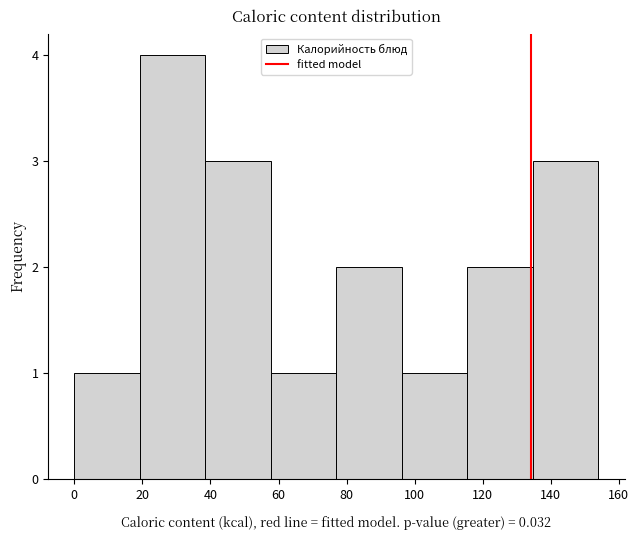

Reading left to right, transcribe this chart: for each bar, give the range it covers on the x-axis and its height. Neither the bar edges nor the heights are printed on the chart, so give them approximately, as read against the axes.

0 to 20: 1
20 to 38: 4
38 to 58: 3
58 to 78: 1
78 to 96: 2
96 to 116: 1
116 to 134: 2
134 to 154: 3